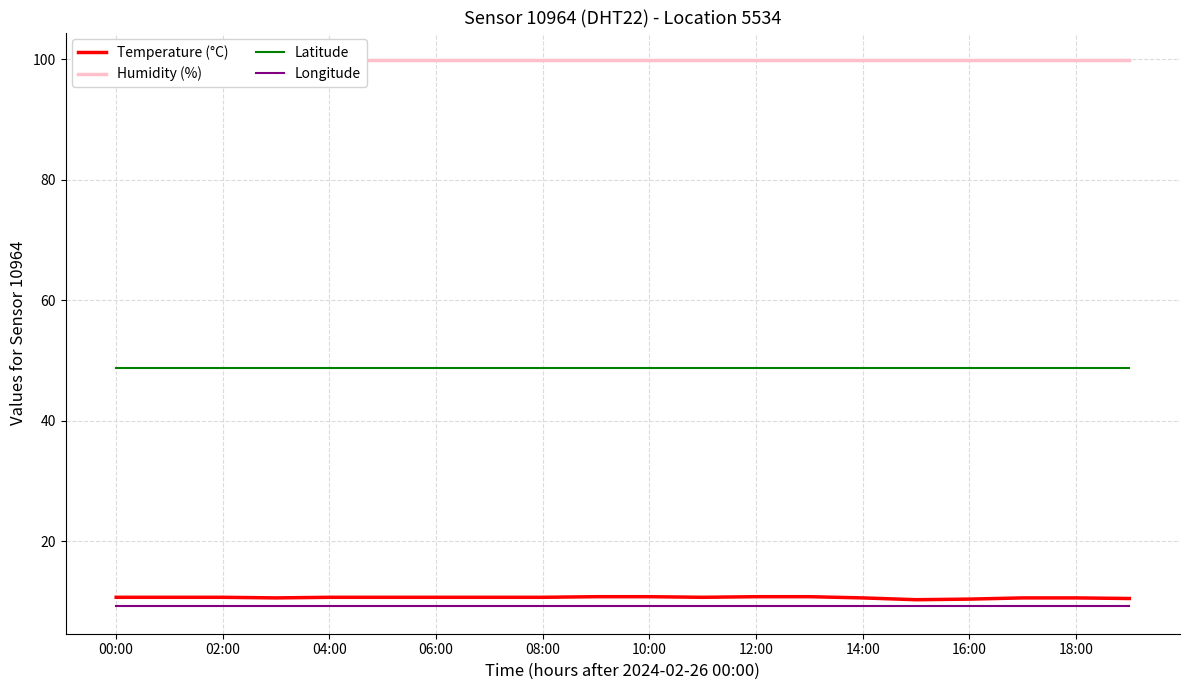

What is the maximum value for Temperature (°C)?

10.8